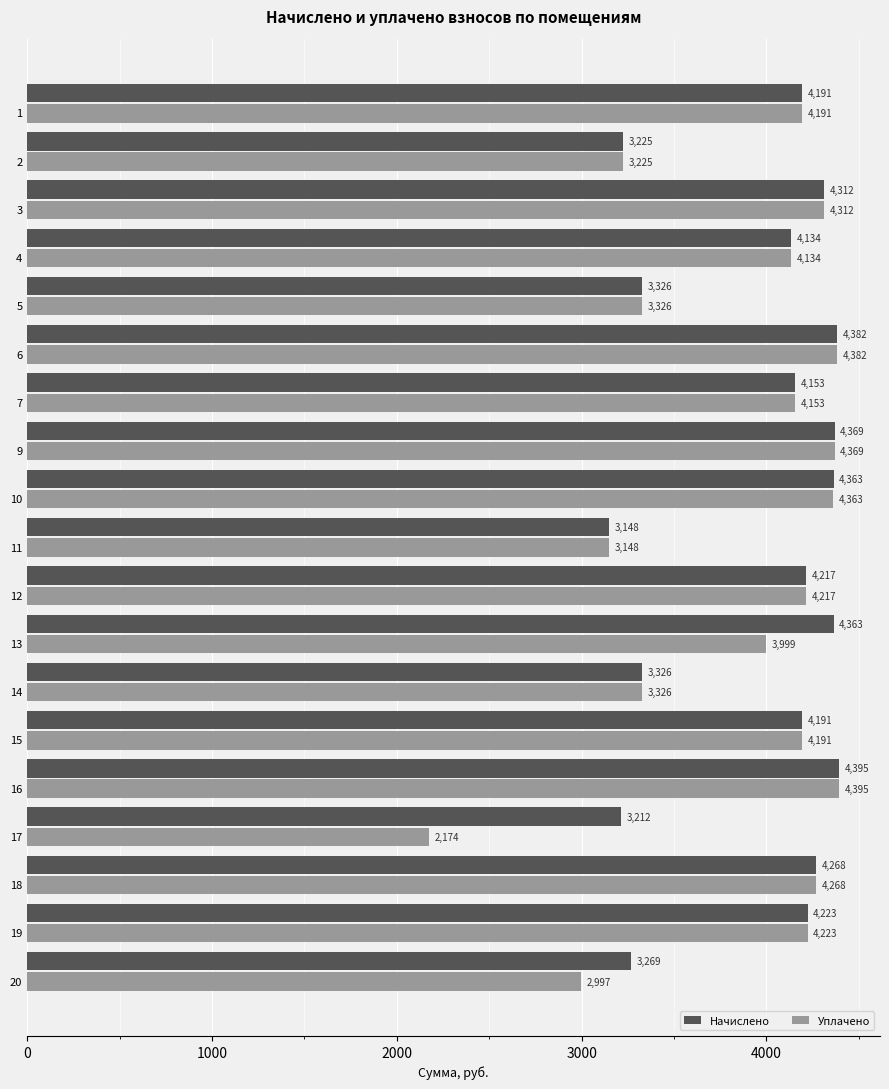

What is the average value of the Начислено series?

3950.9